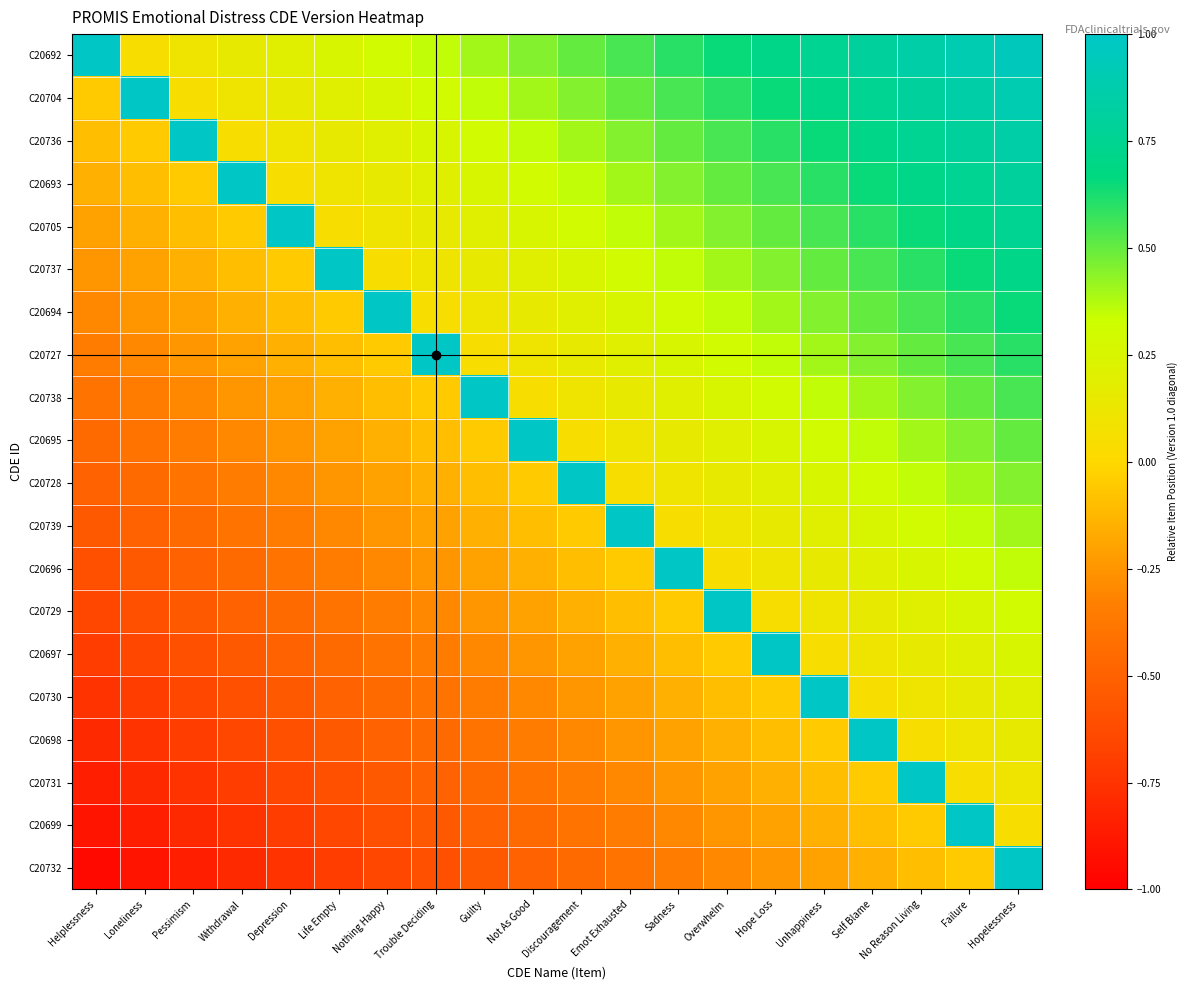

At how many categories does at least one series exceed 0?

20